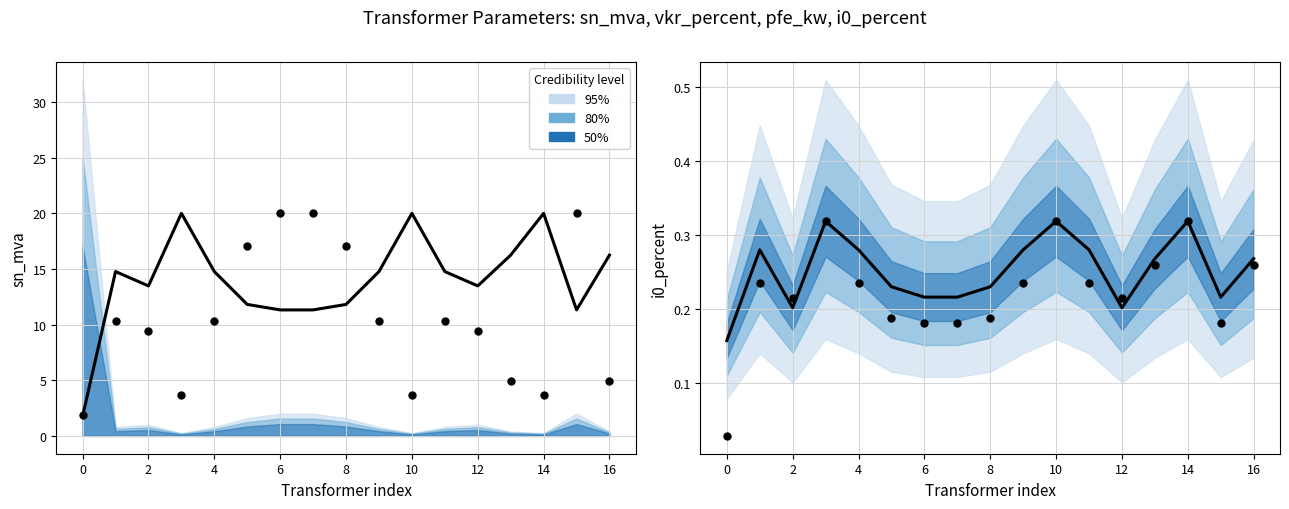

Which series has the largest Y range (max minus min)?

pfe_kw (norm)